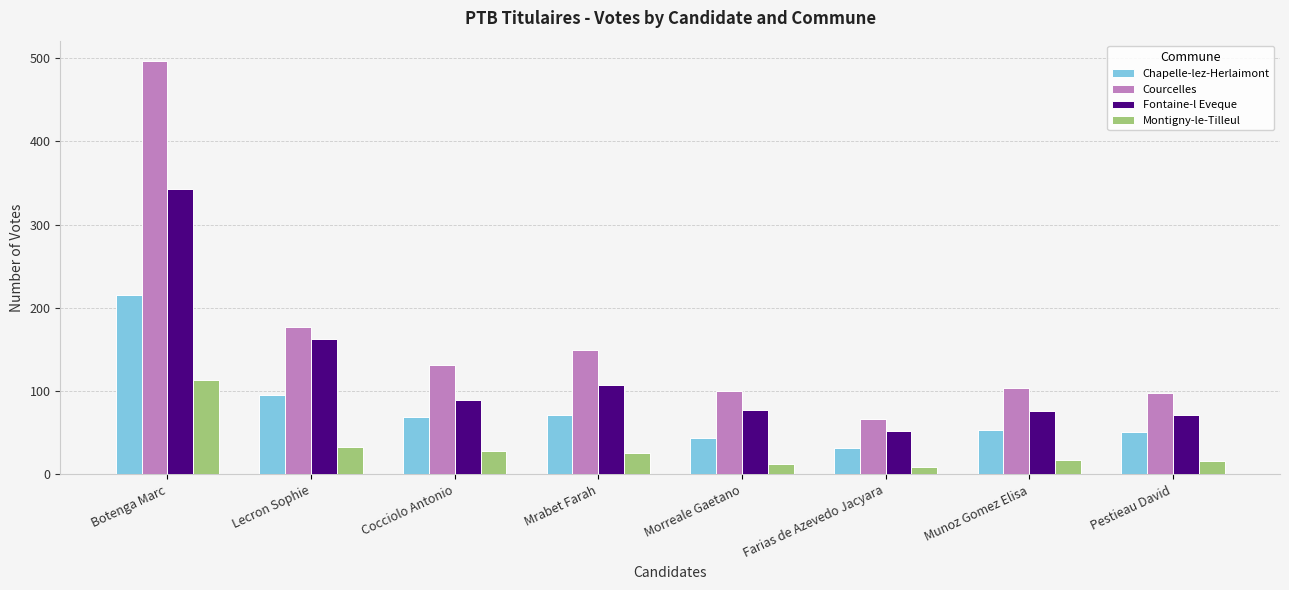

Read the Chapelle-lez-Herlaimont value at Farias de Azevedo Jacyara.

32